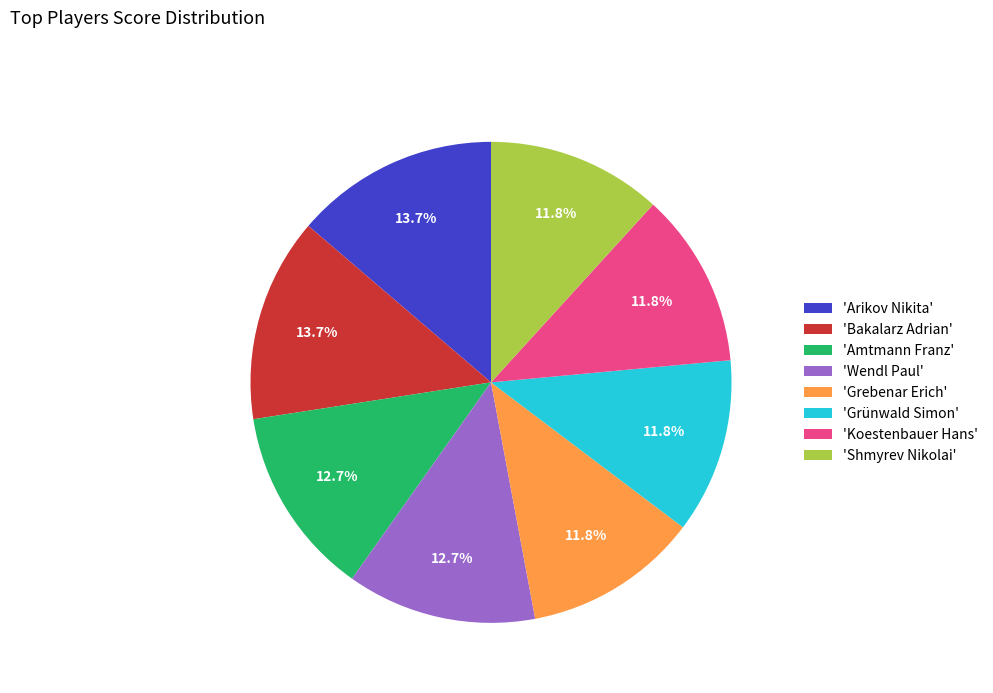

Do 'Grebenar Erich' and 'Arikov Nikita' together represent more than half of the pie?

No